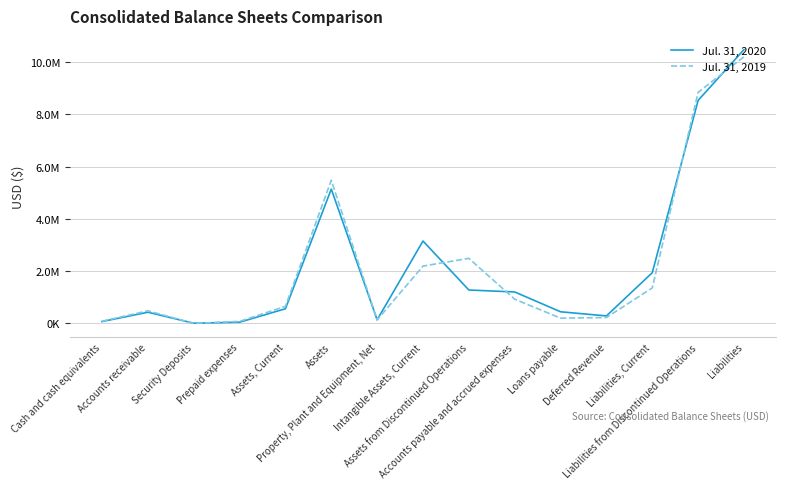

What is the average value of the Jul. 31, 2020 series?

2250728